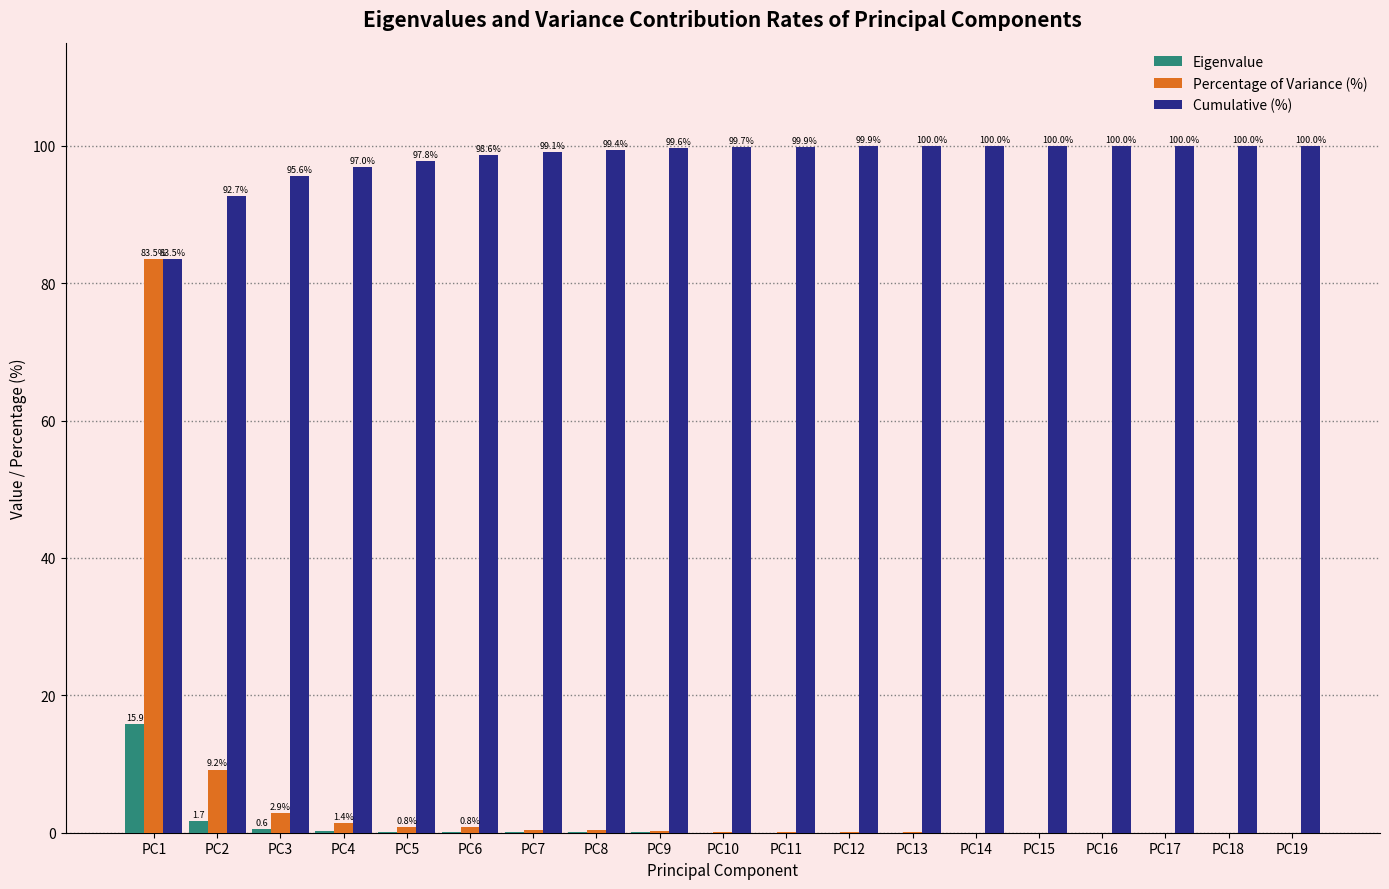

What is the total value across all series at PC11?

100.0